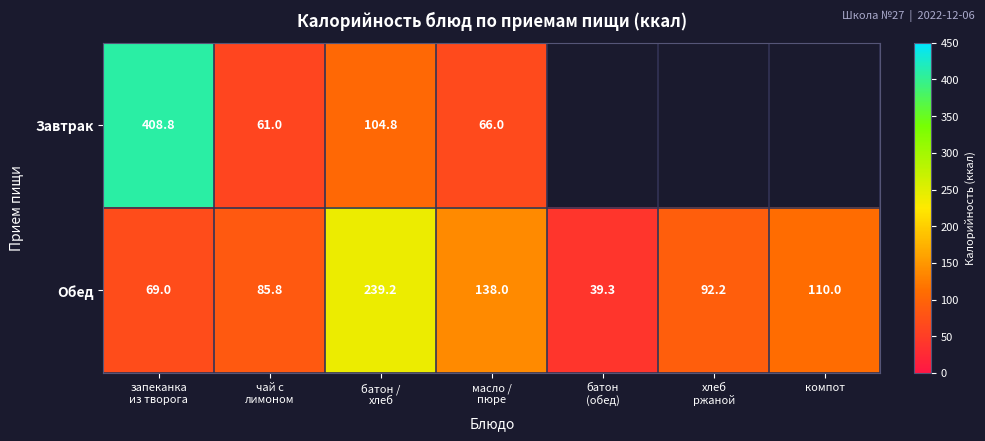

The Обед series shows 45.3 at компот. True or false?

False